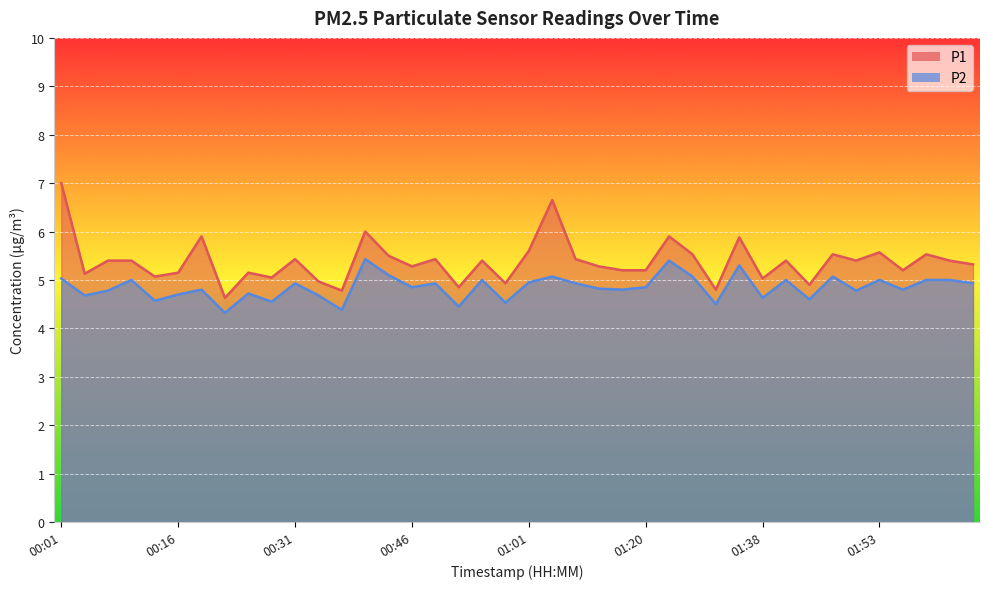

What is the difference between the maximum and minimum values in the P2 series?

1.1